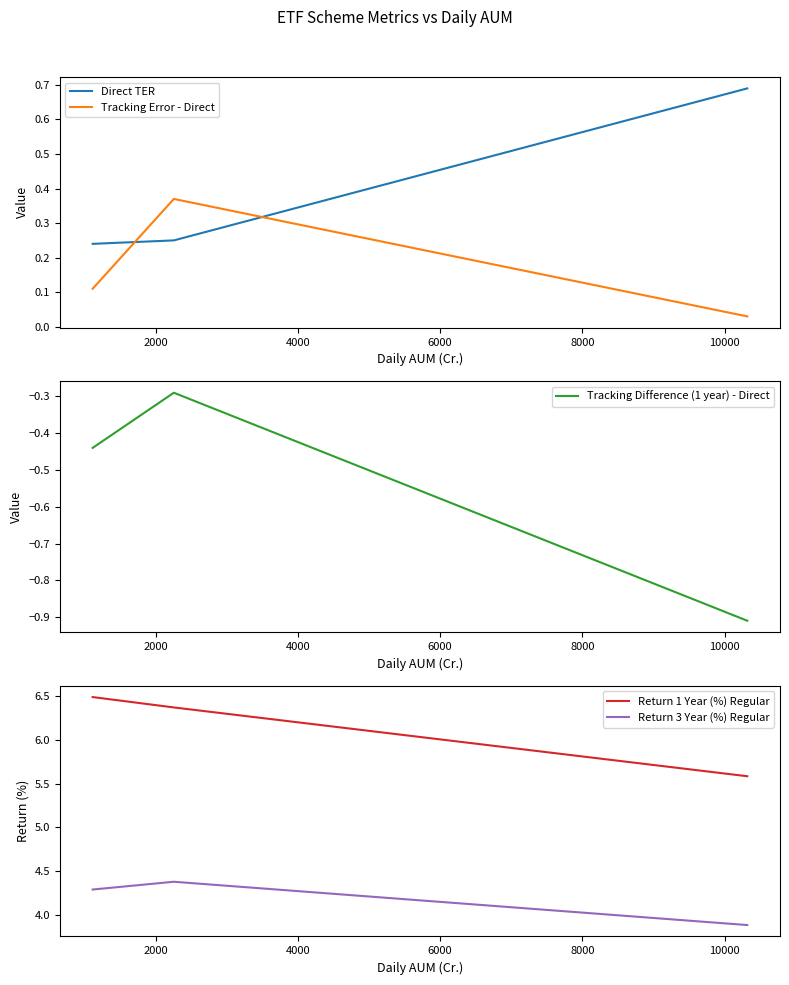

How many lines are shown in the chart?

5